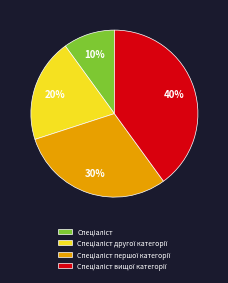

How many segments does this pie chart have?

4